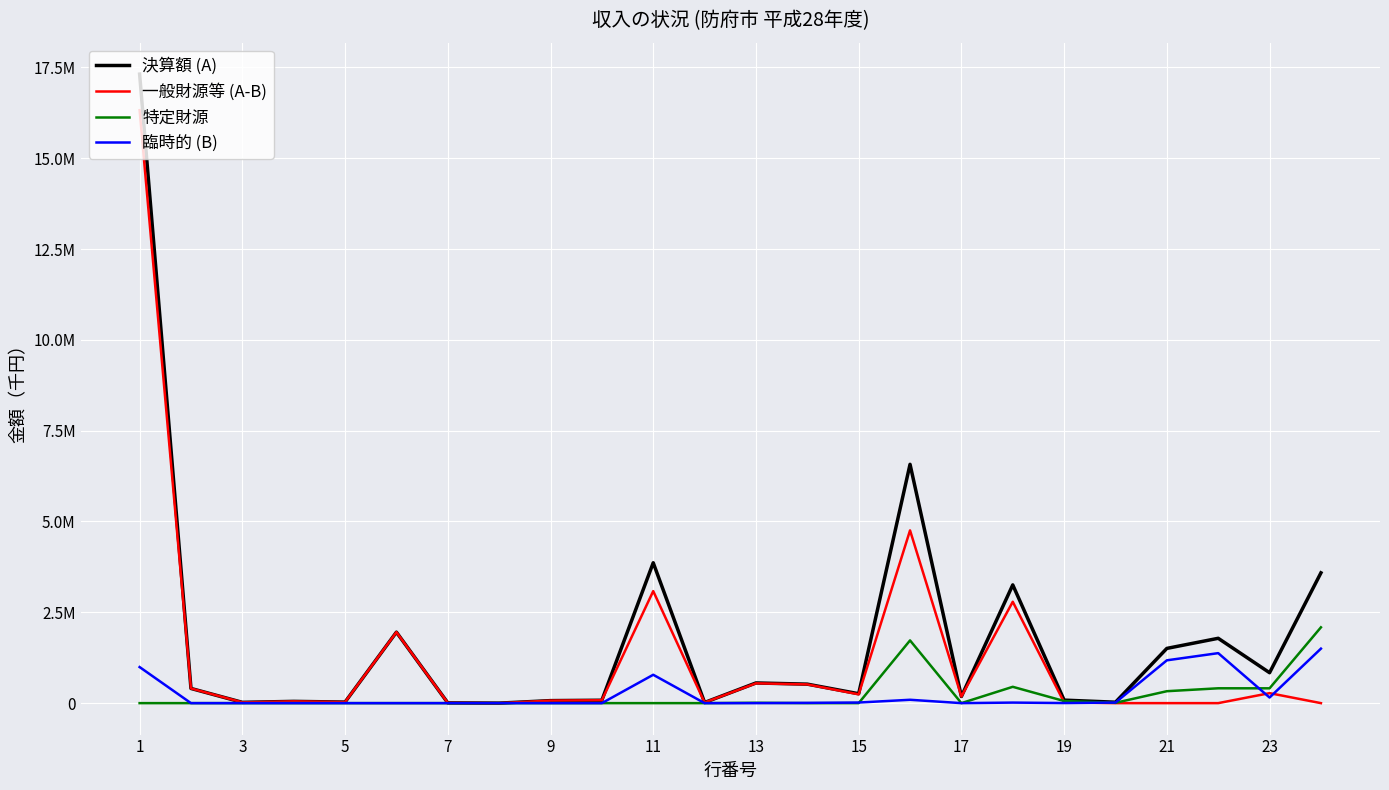

How many interior local valleys does the 決算額 (A) series have?

8